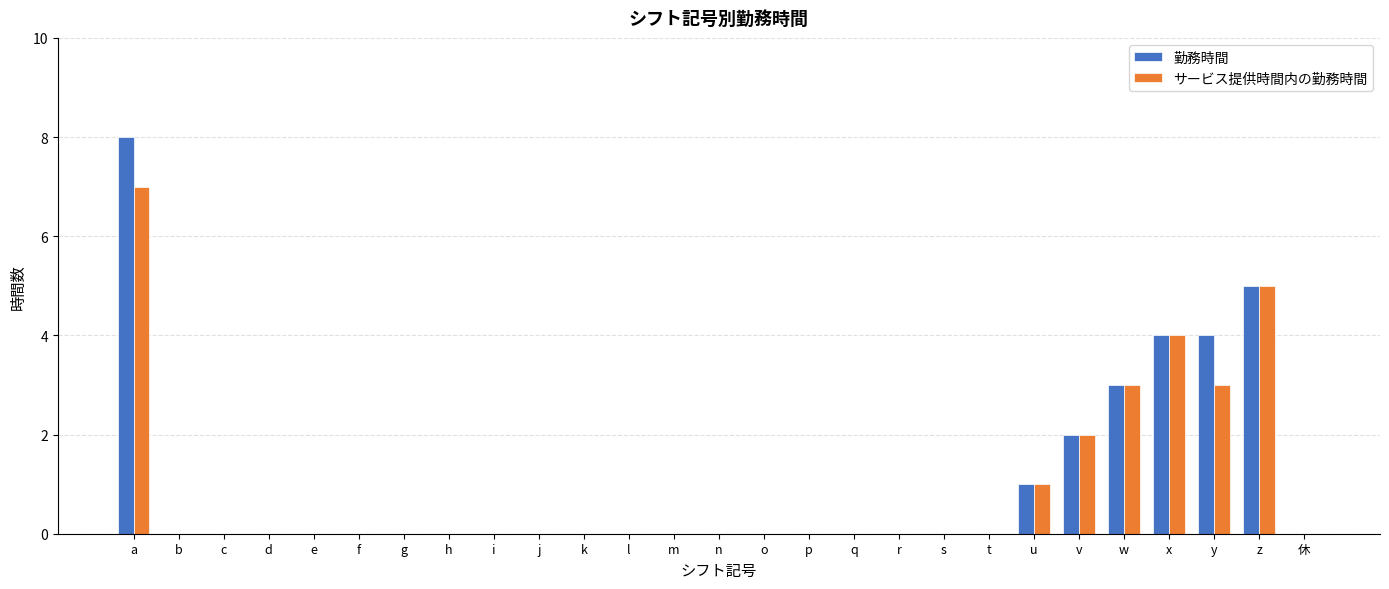

The value of 勤務時間 at u is 0. True or false?

False